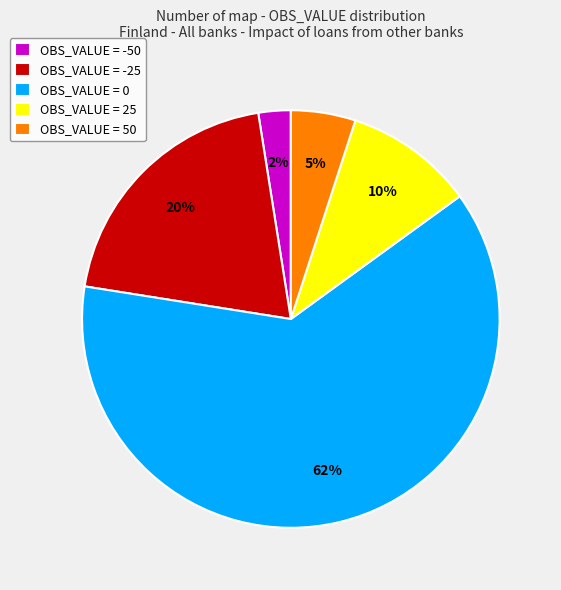

True or false: OBS_VALUE = 50 accounts for 5% of the total.

True